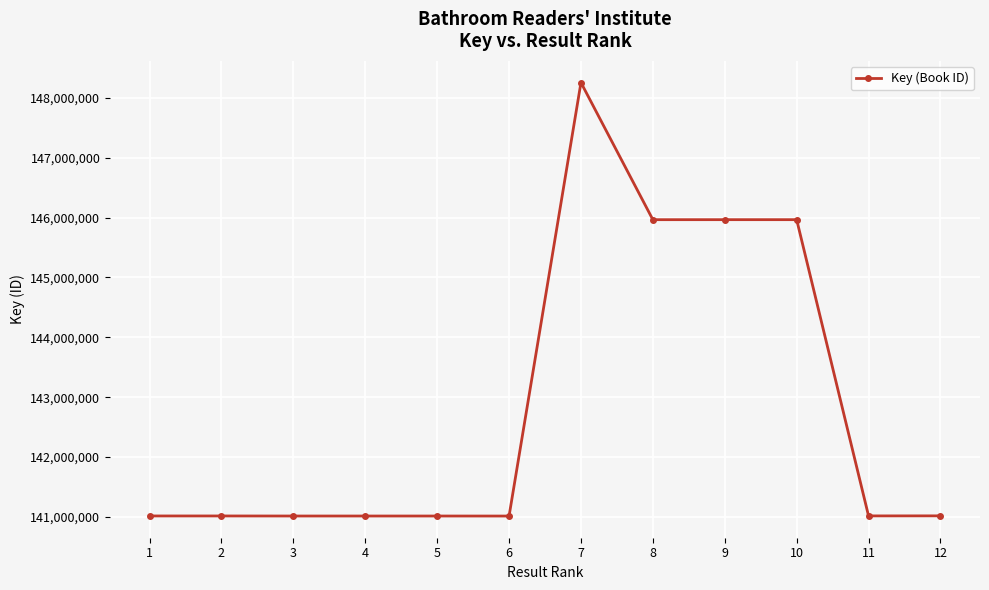

How many lines are shown in the chart?

1